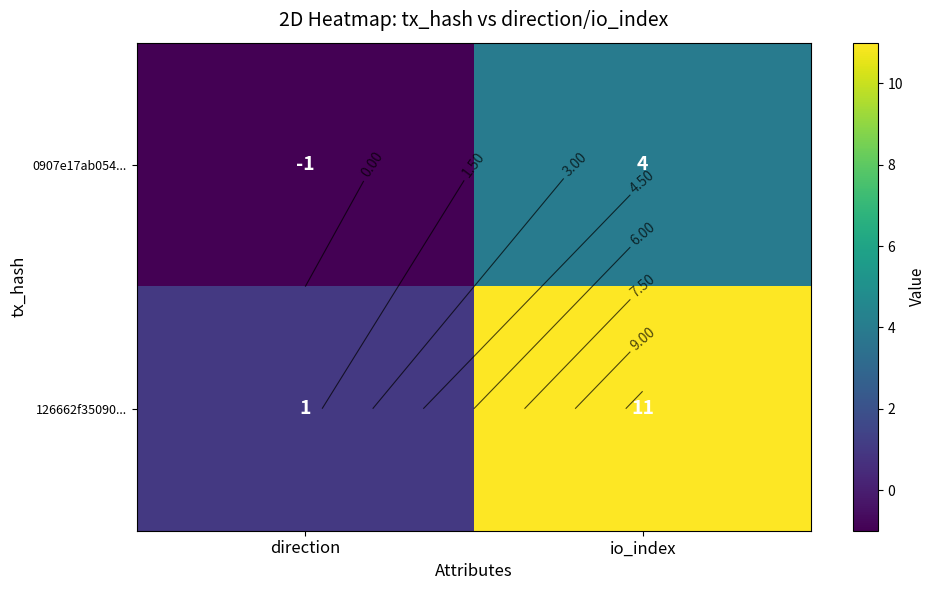

Count the 126662f35090... values in the range 1 to 11.

2